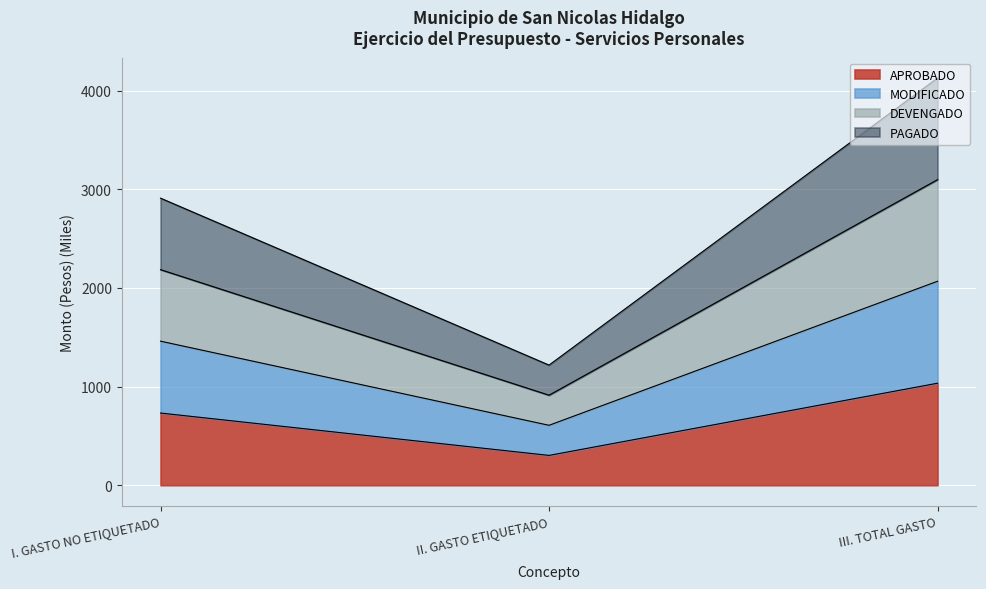

Which label corresponds to the largest value in the chart?

III. TOTAL GASTO